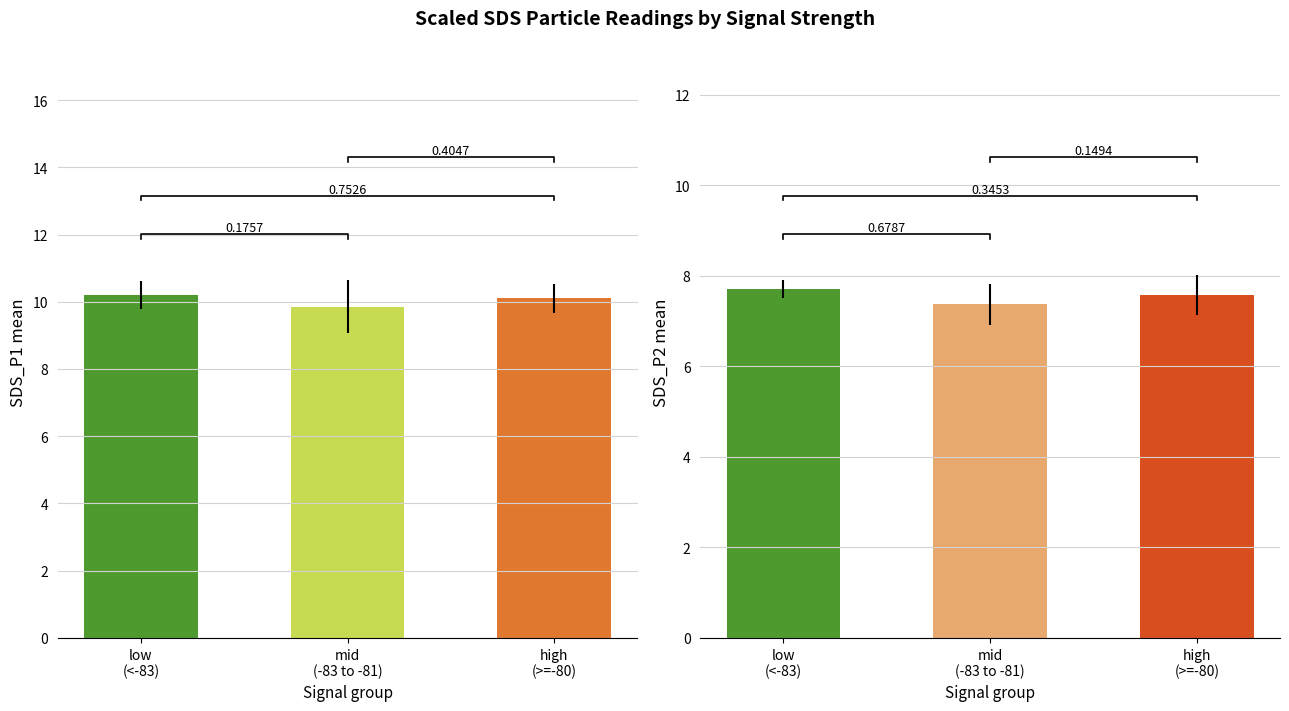

What is the label of the 3rd bar from the right?

low
(<-83)